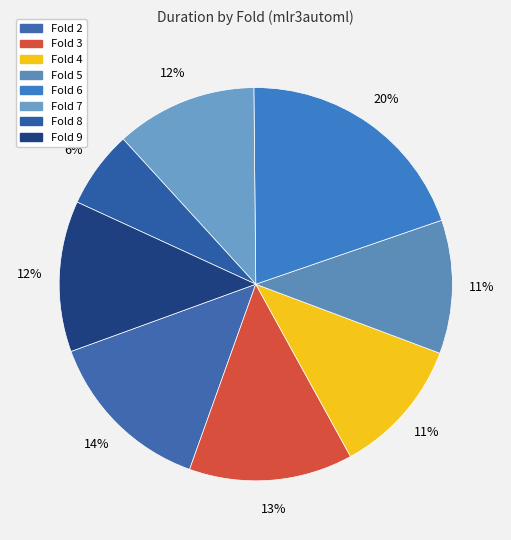

Is there a majority slice in this chart?

No